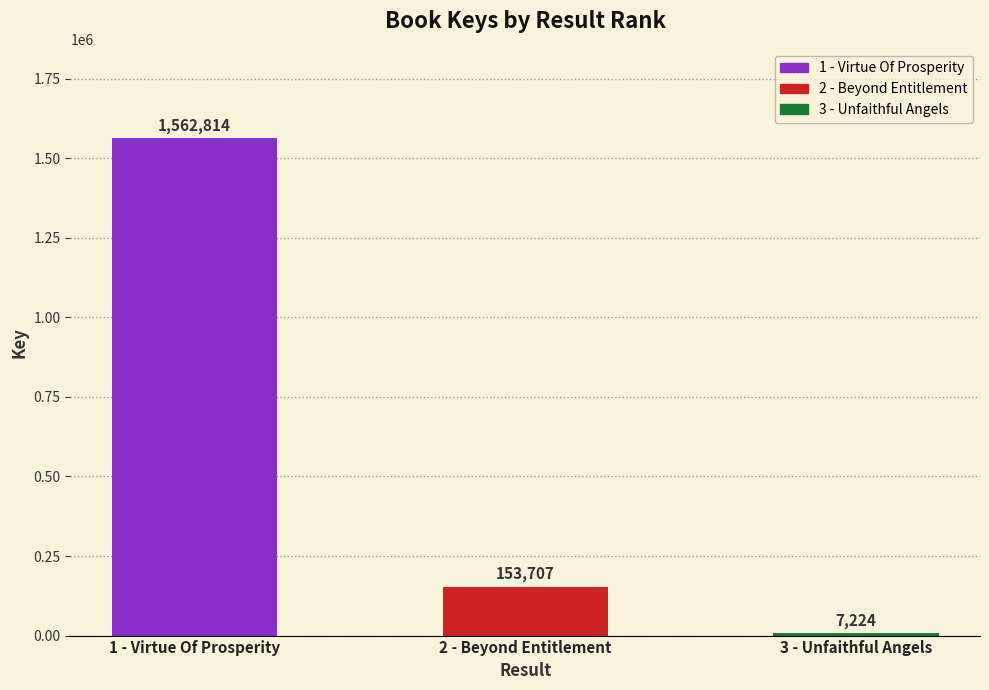

Reading right to left, what are all the values shown in this chart?

3 - Unfaithful Angels=7224	2 - Beyond Entitlement=153707	1 - Virtue Of Prosperity=1562814